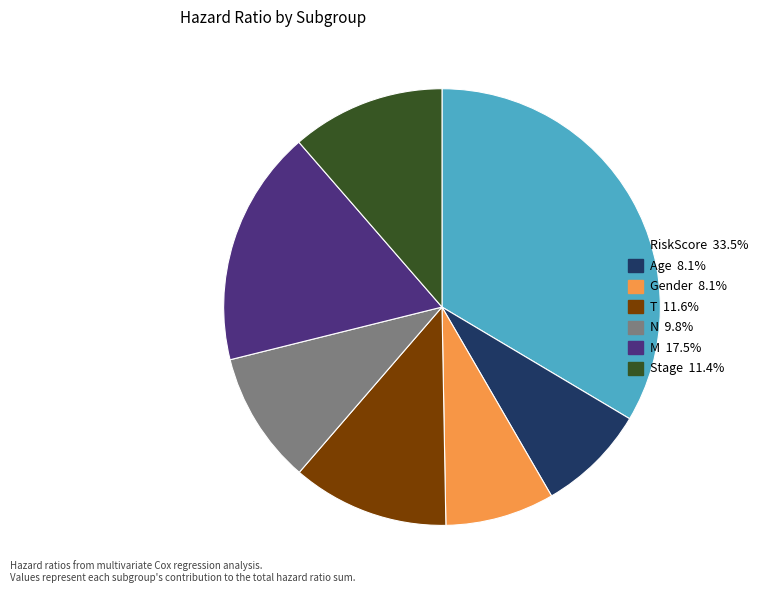

Which slice is the largest?

RiskScore